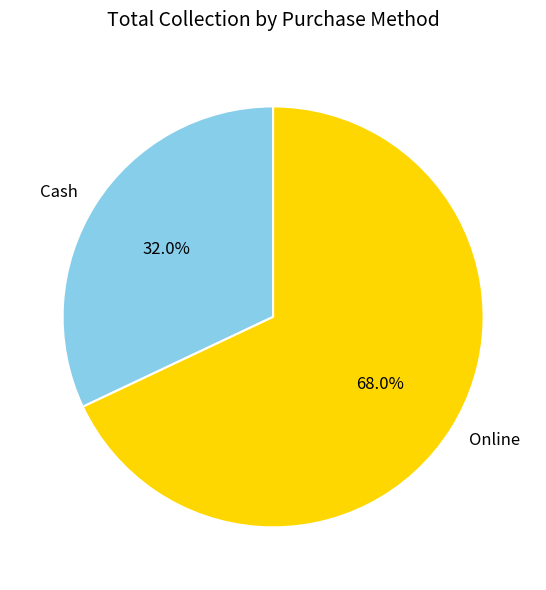

To the nearest percent, what is the difference between the Online and Cash slice percentages?

36%